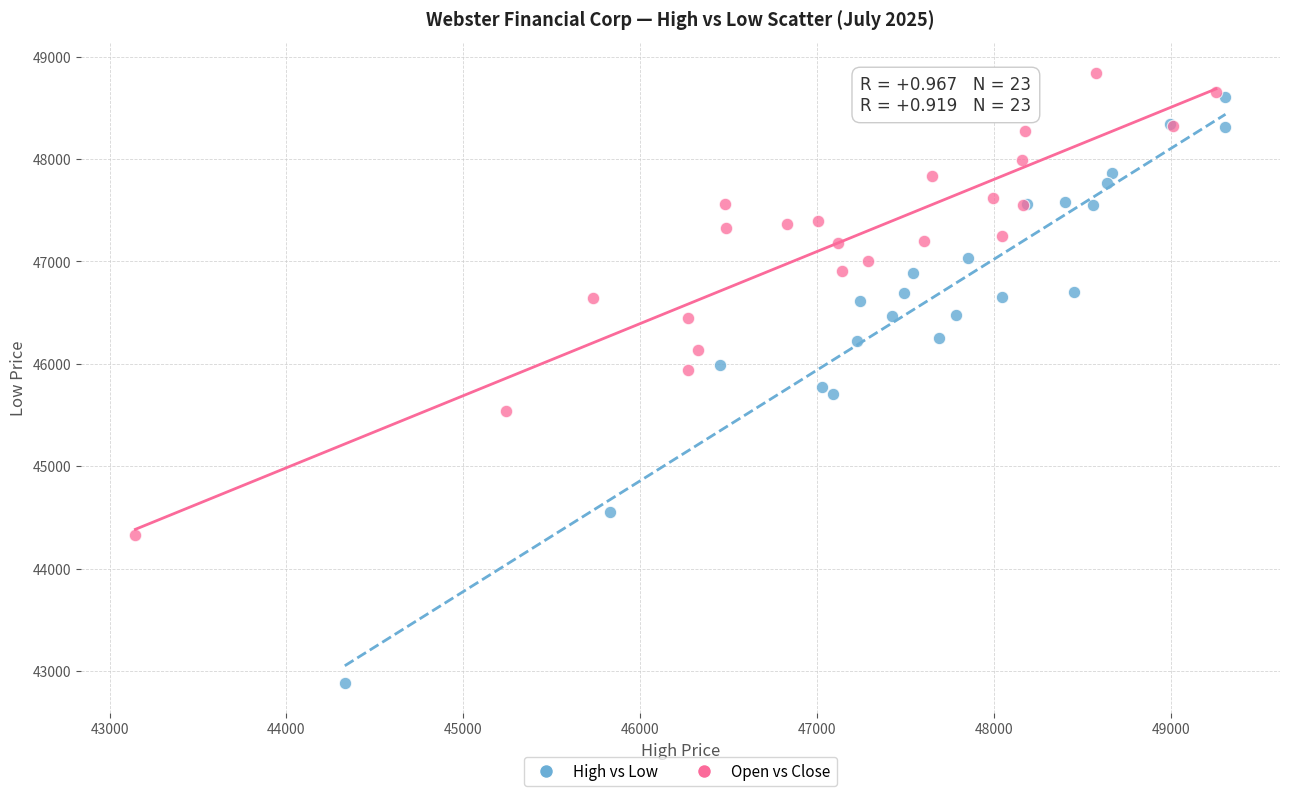

Which series has the widest spread of Y values?

High vs Low